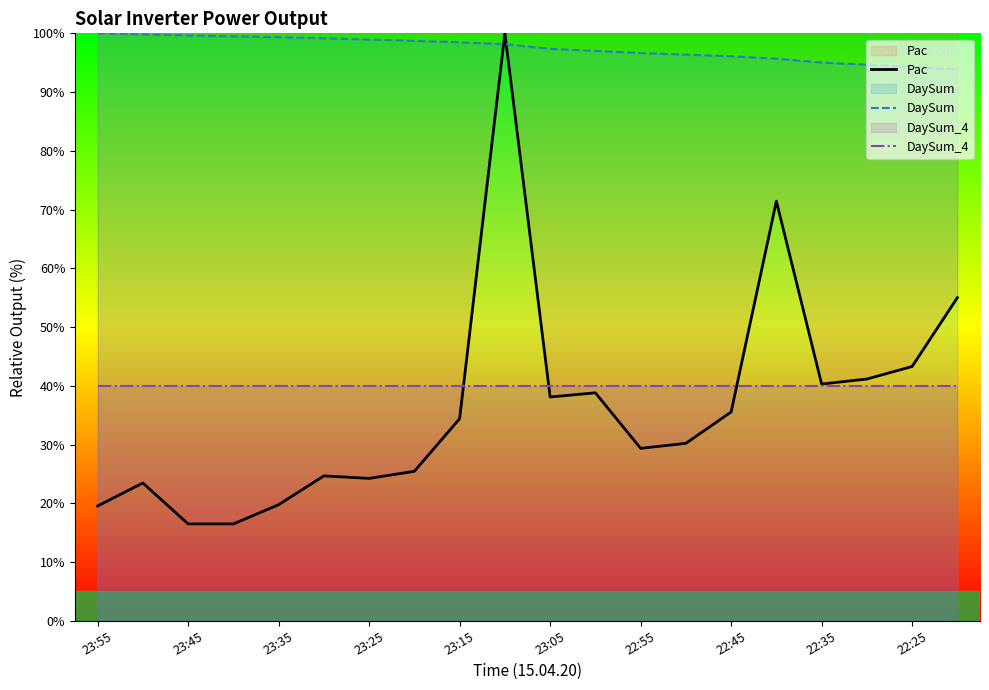

Which series has the widest spread of values?

Pac